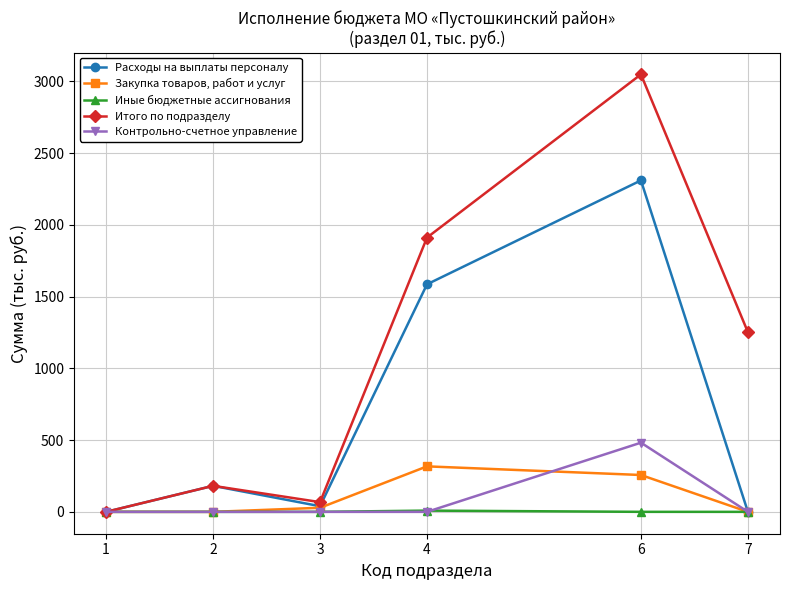

Which series has the widest spread of values?

Итого по подразделу